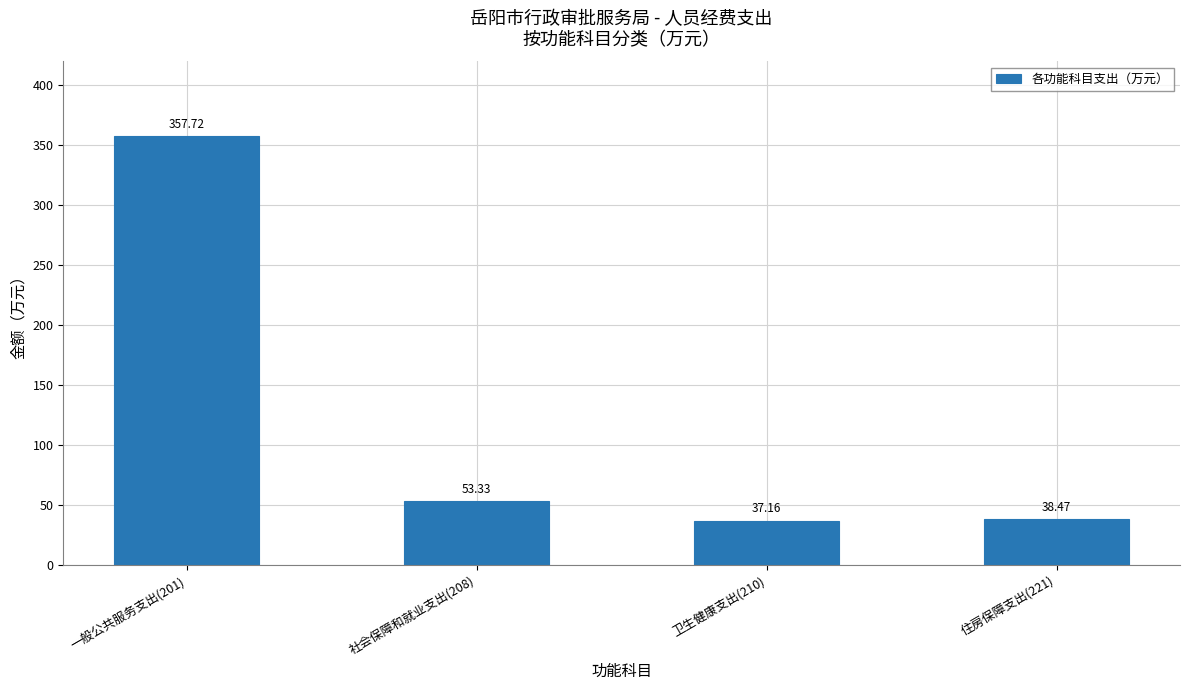

What is the smallest value displayed?

37.2